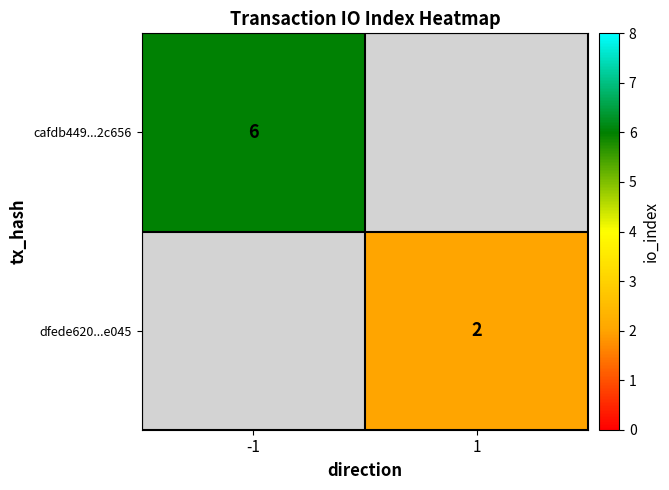

The value of cafdb449...2c656 at -1 is 3. True or false?

False